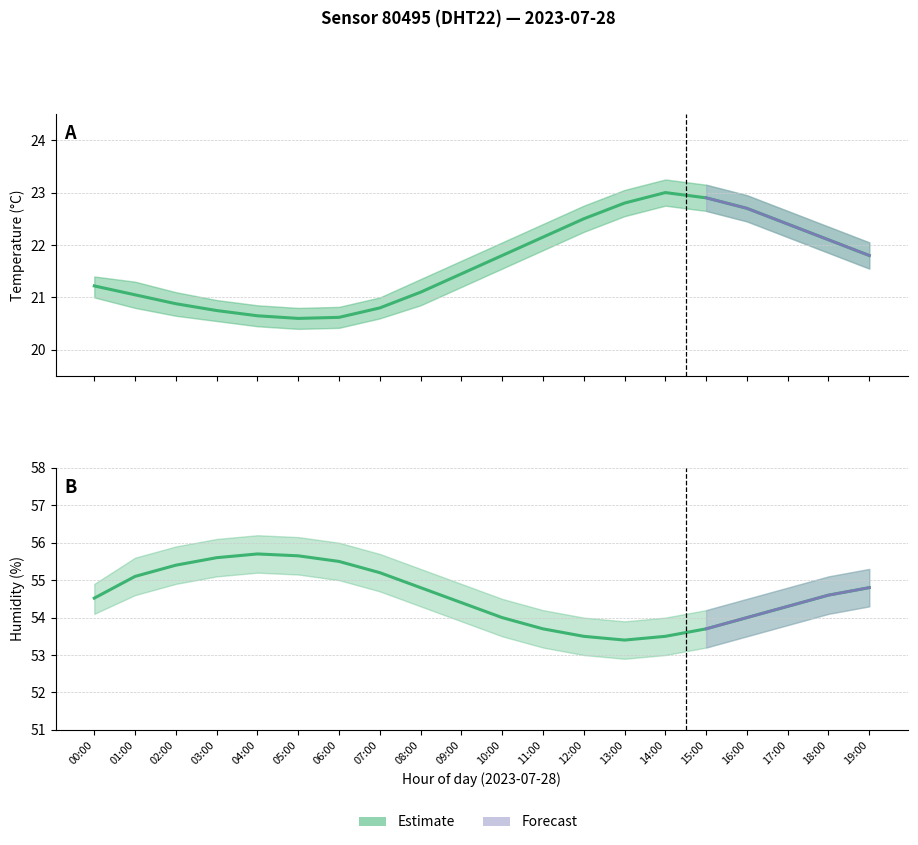

Rank the categories by temperature_upper value from lowest to highest.

05:00, 06:00, 04:00, 03:00, 07:00, 02:00, 01:00, 08:00, 00:00, 09:00, 10:00, 19:00, 18:00, 11:00, 17:00, 12:00, 16:00, 13:00, 15:00, 14:00